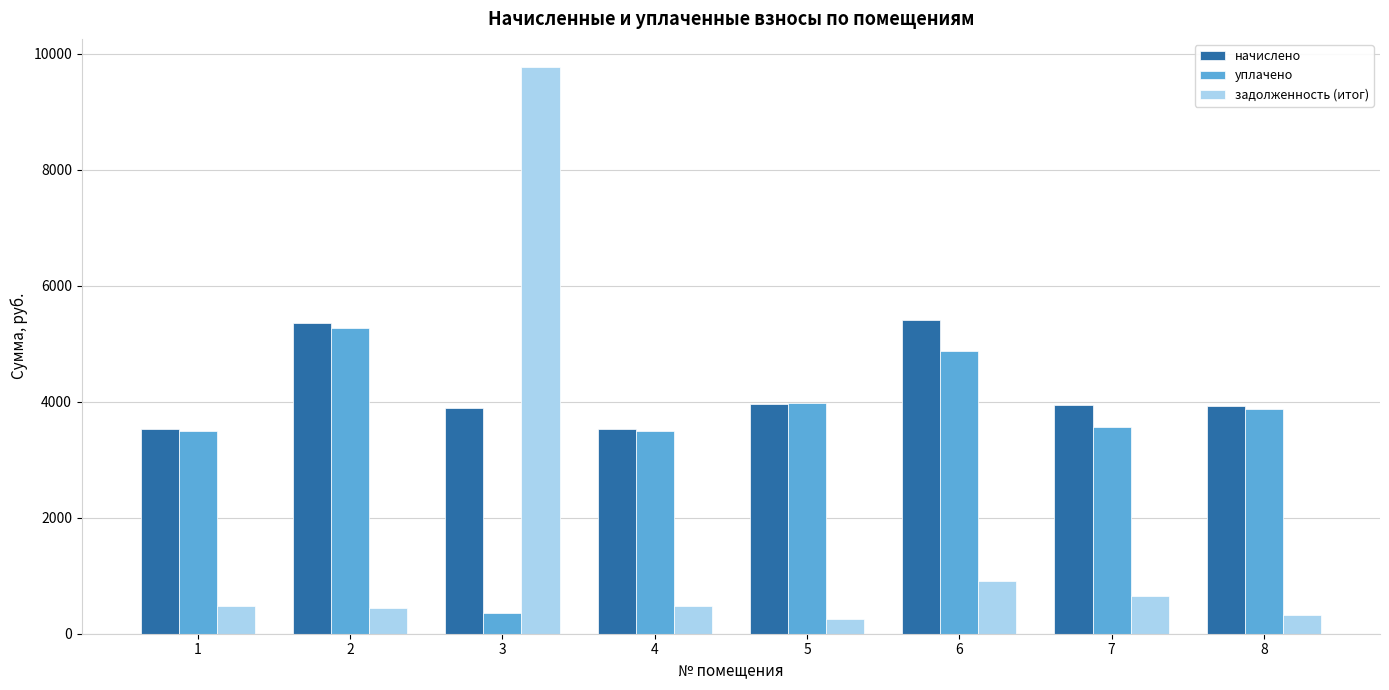

What is the sum of the задолженность (итог) values at 1 and 8?

803.0